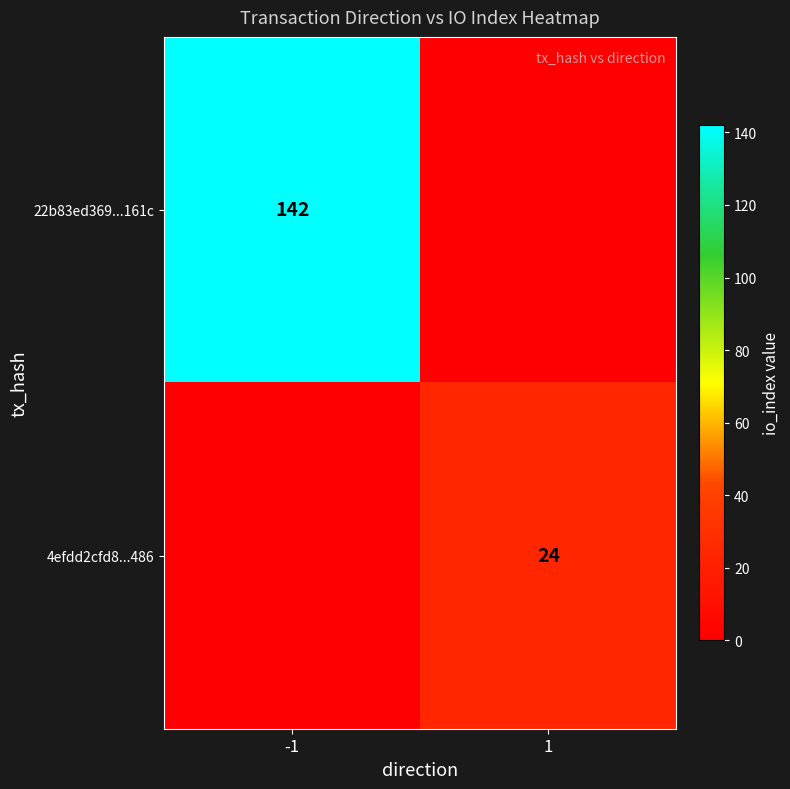

What is the difference between the highest and lowest values at -1?

142